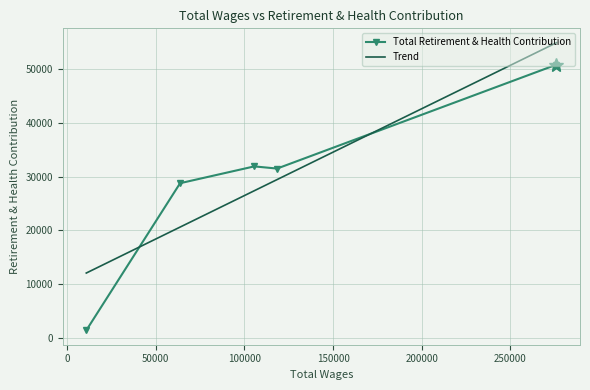

What is the difference between the maximum and minimum values in the Trend series?

42929.1